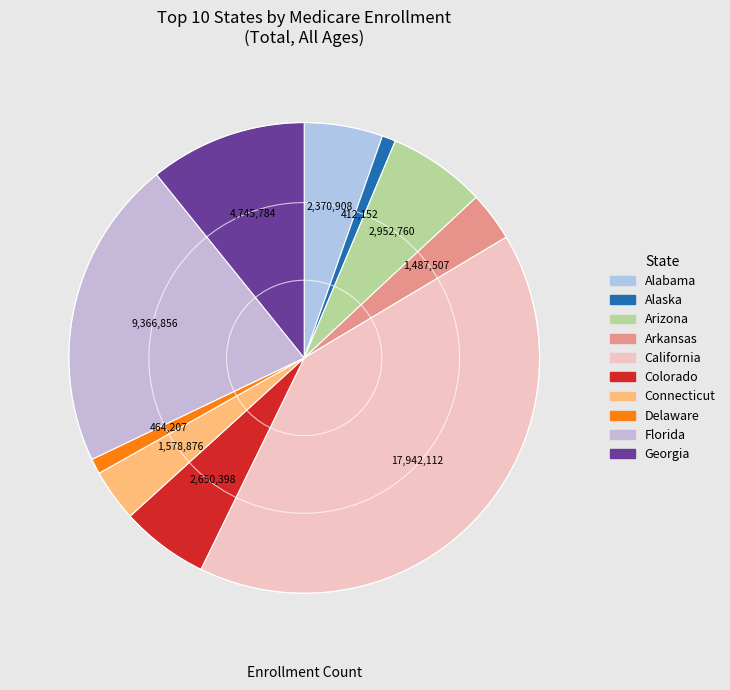

How many slices are in this pie chart?

10